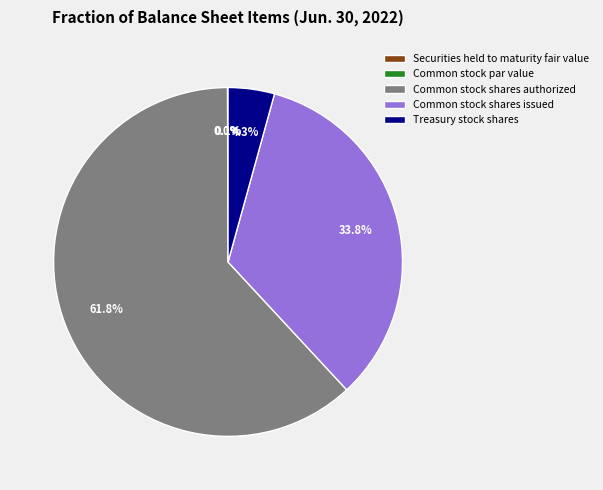

Which has a higher value, Common stock shares authorized or Treasury stock shares?

Common stock shares authorized